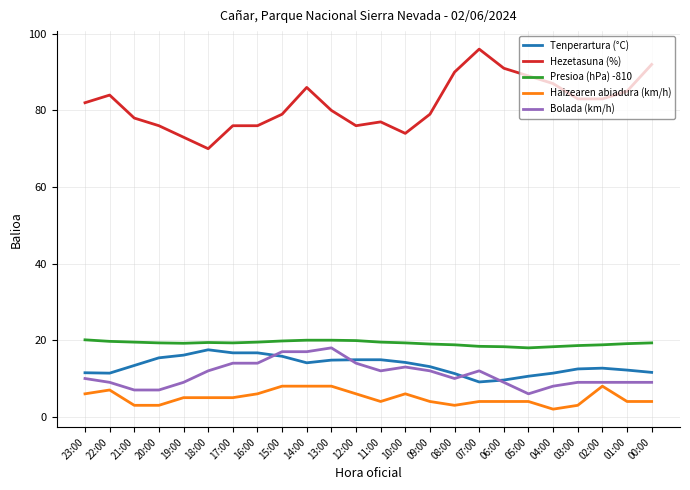

What value does the Bolada (km/h) series have at 12:00?

14.0